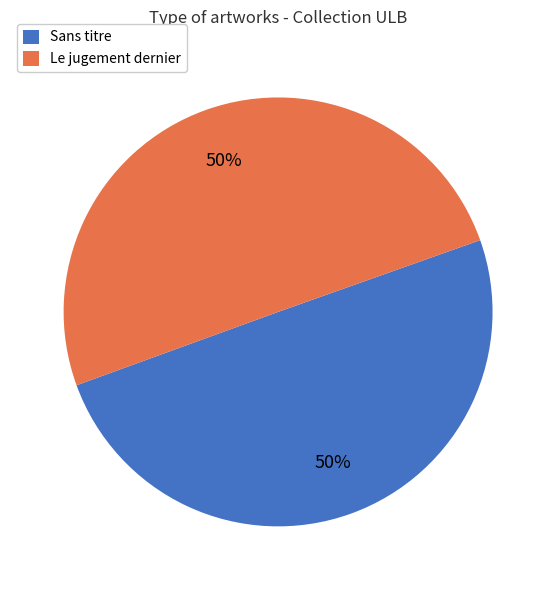

Is it true that Le jugement dernier is 50% of the pie?

True